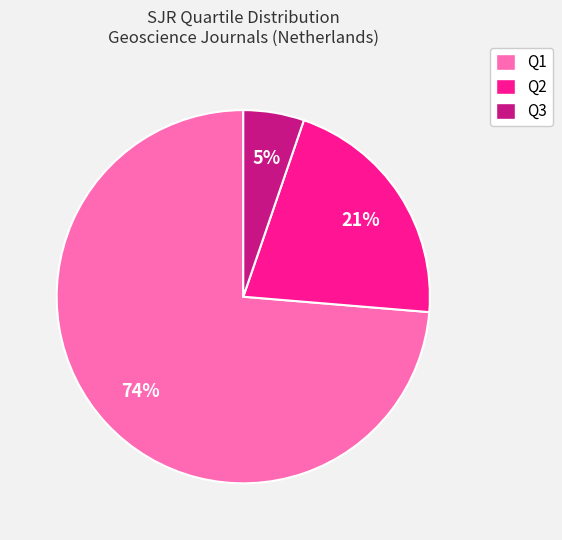

Is the sum of Q2 and Q3 greater than half?

No